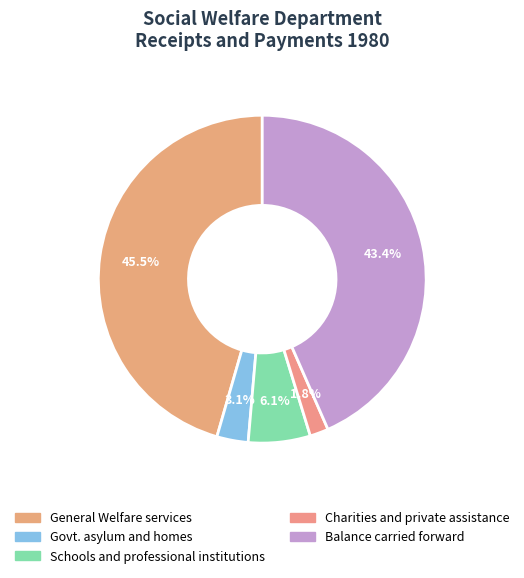

To the nearest percent, what portion does Govt. asylum and homes represent?

3%